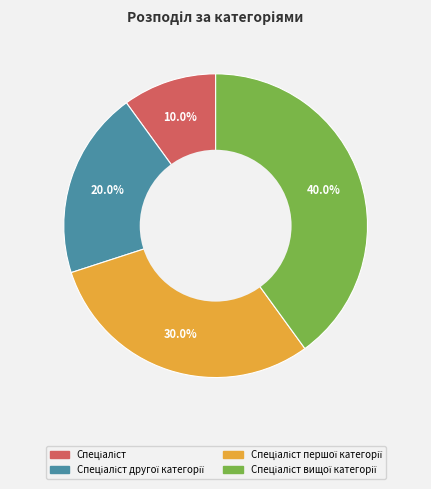

Is there any slice that represents more than half of the pie?

No